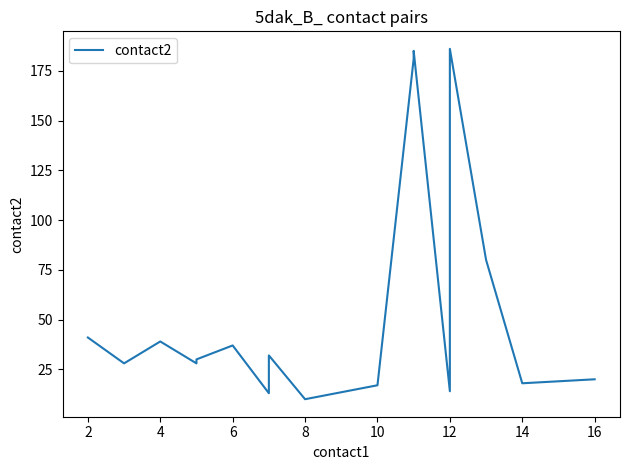

What is the difference between the maximum and minimum values?

176